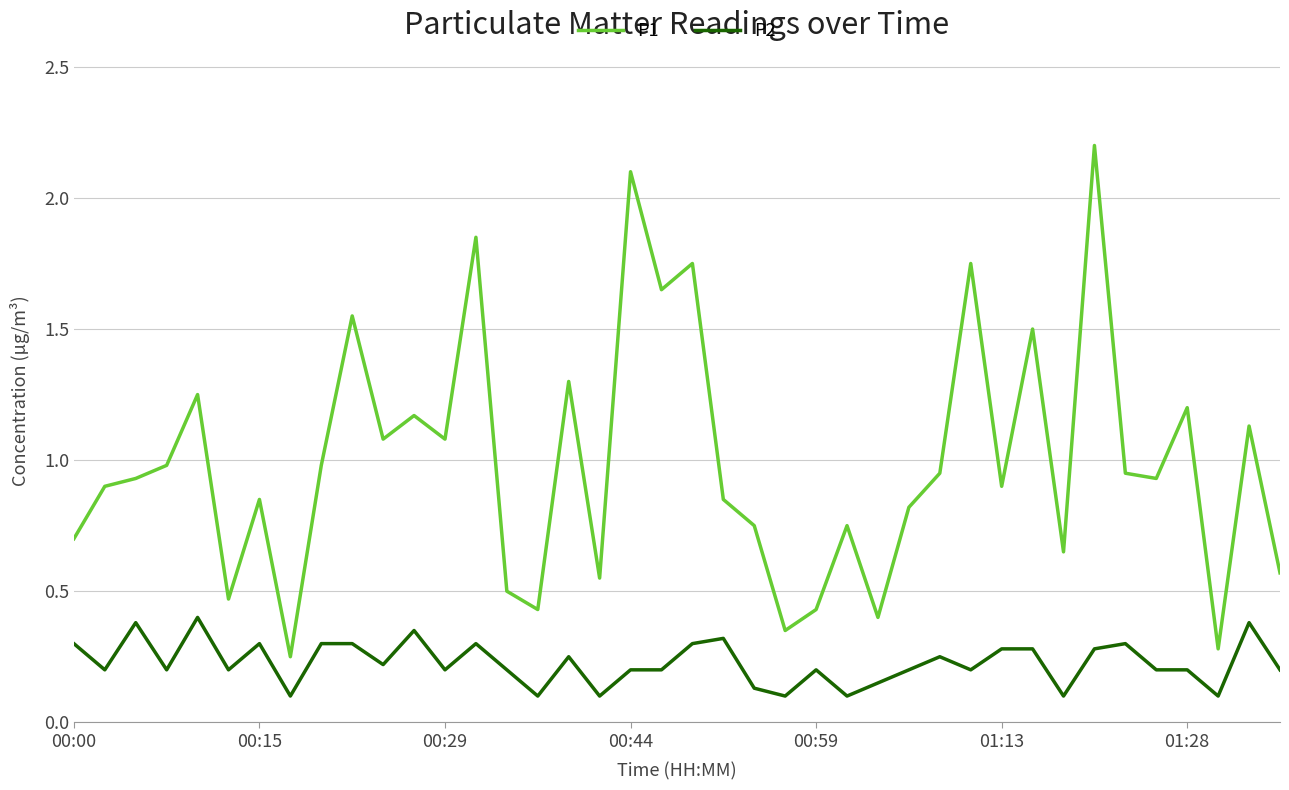

Which series has the widest spread of values?

P1